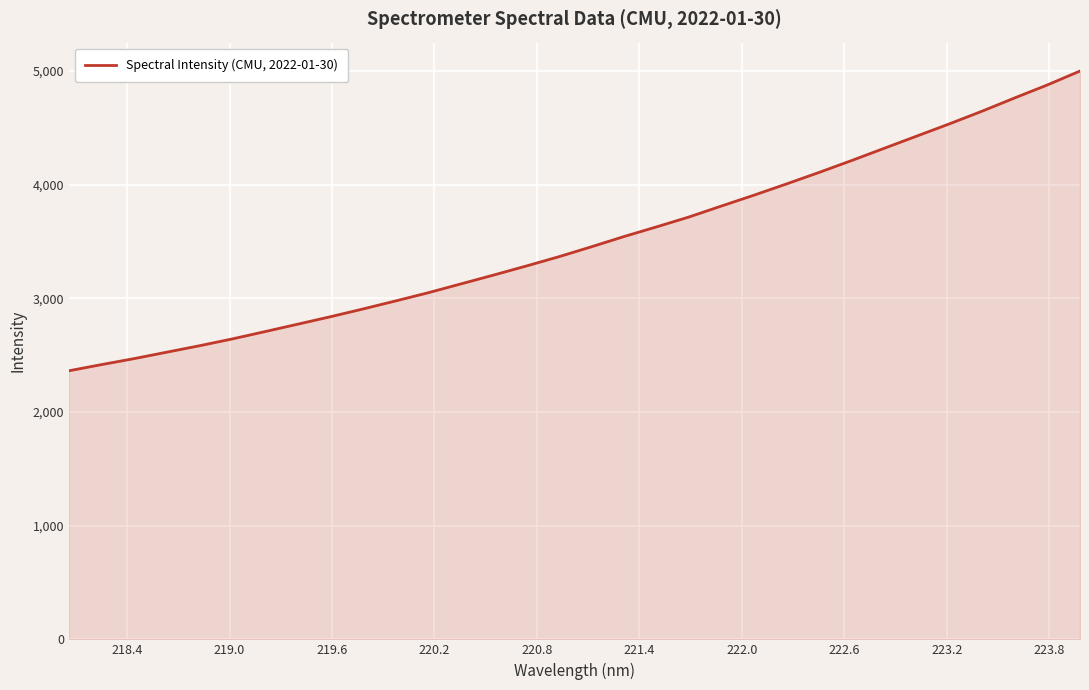

What is the minimum value shown in the chart?

2363.3